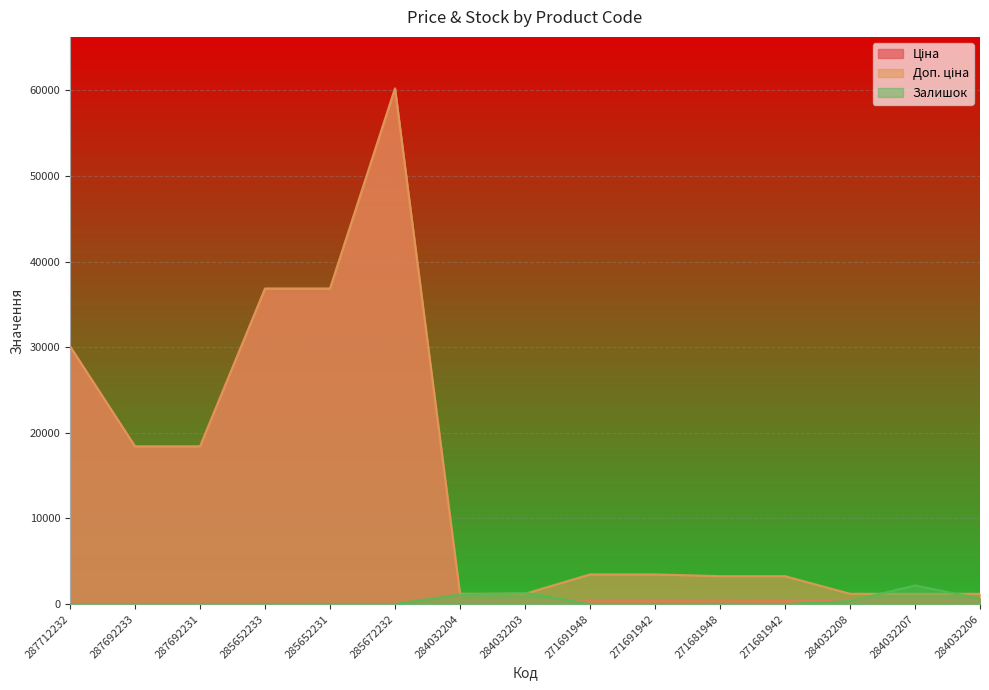

What is the value of the Доп. ціна point at the 15th from the left?

1210.7